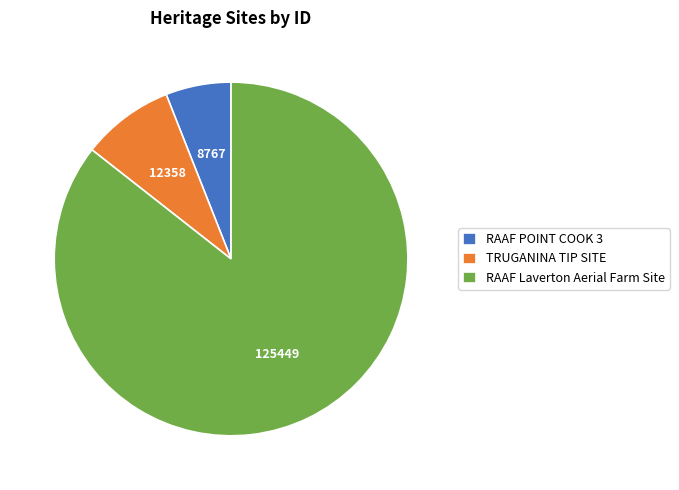

How many slices are in this pie chart?

3